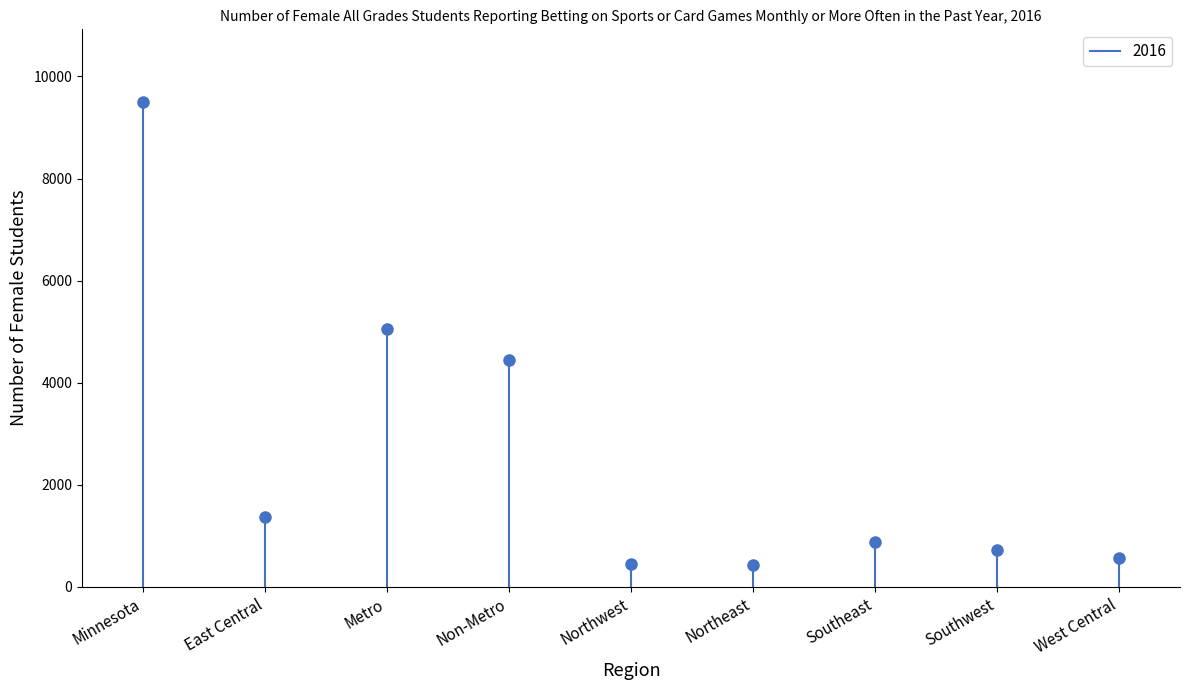

Rank the categories by value from lowest to highest.

Northeast, Northwest, West Central, Southwest, Southeast, East Central, Non-Metro, Metro, Minnesota